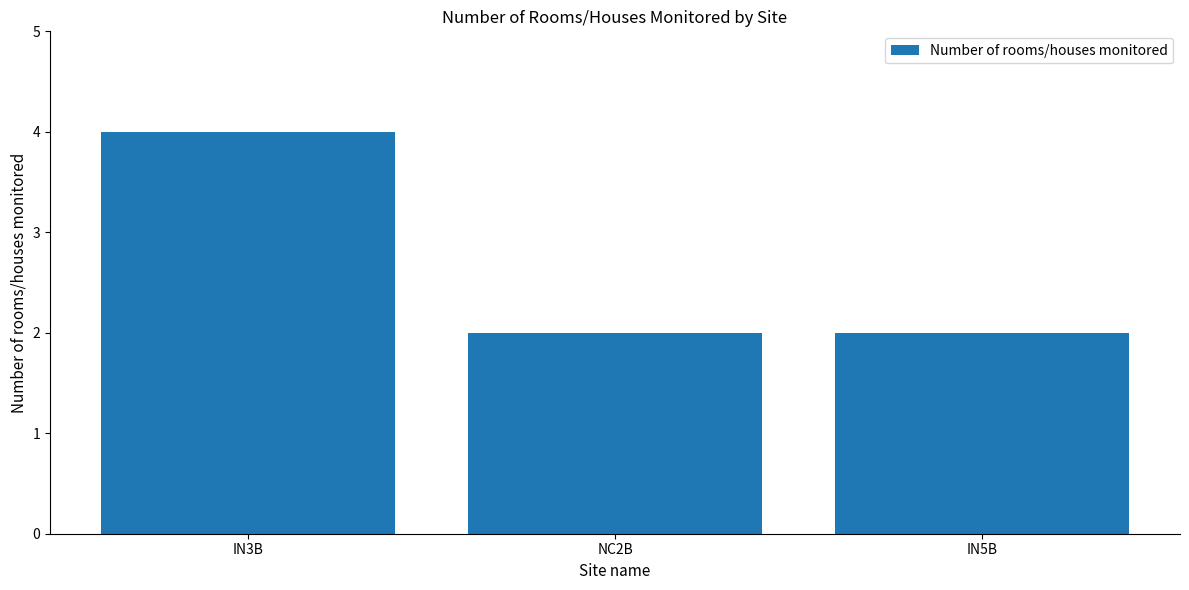

True or false: the data shows 2 at NC2B.

True